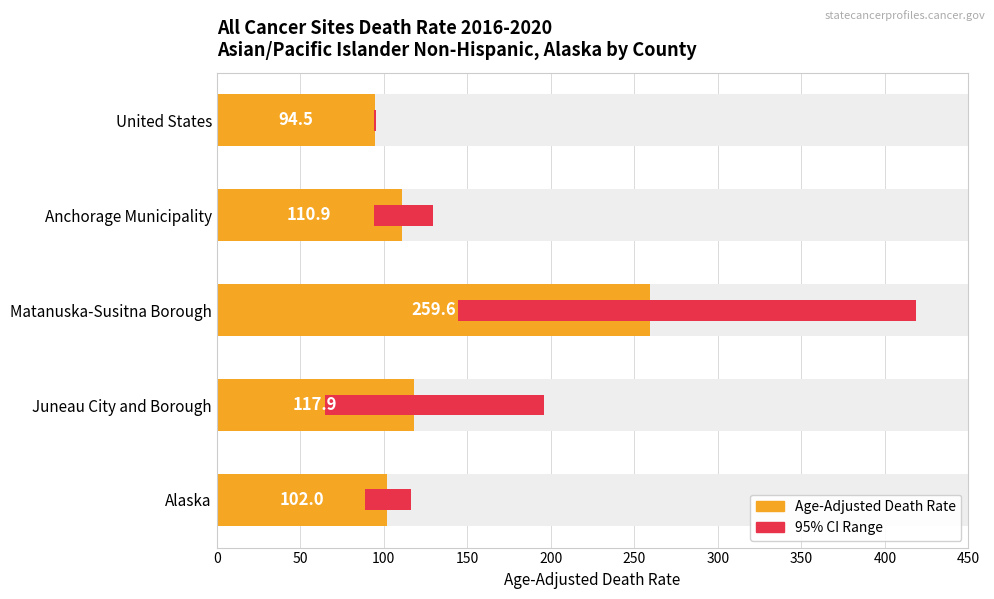

True or false: the data shows 102.0 at Alaska.

True